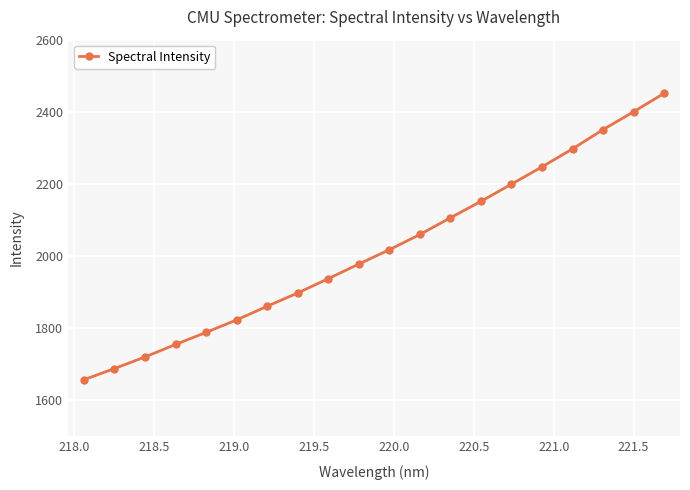

How many data points are above 2017?

10